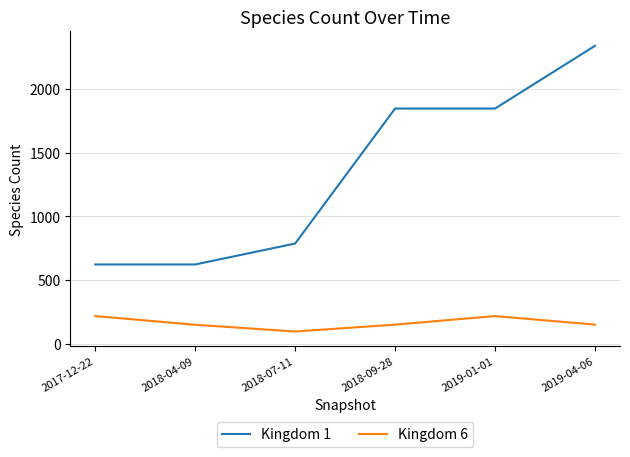

What are all the series names shown in the legend?

Kingdom 1, Kingdom 6